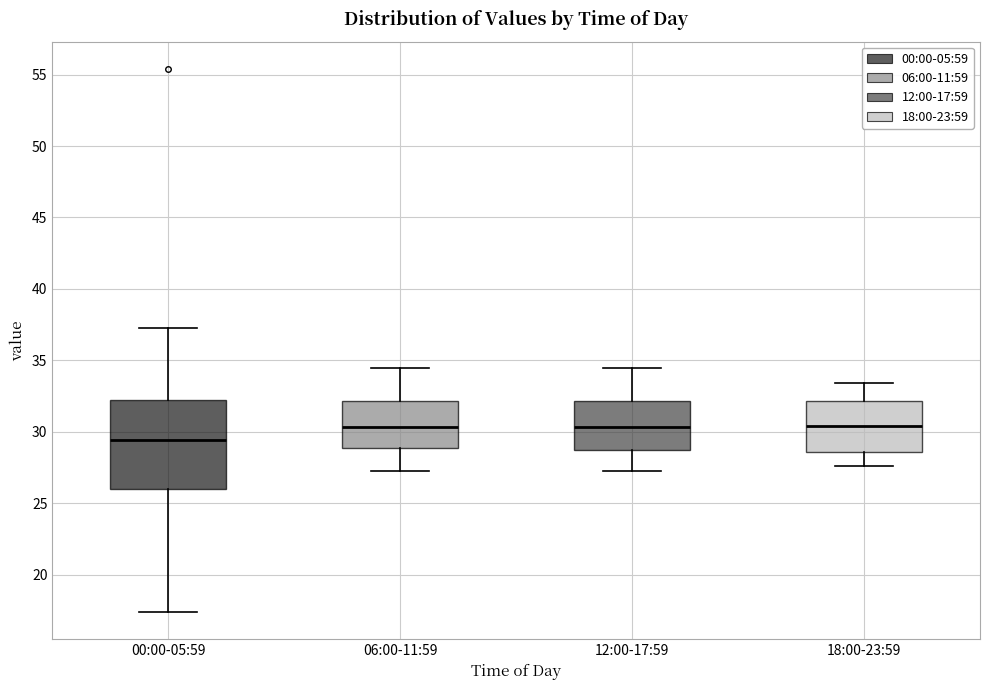

Reading left to right, transcribe this box plot: for each box, give where its median line is, the range the box spans, and where its two whiskers end, as read against the y-axis. The values are not printed on the chart, so give them approximately, as read against the axis.

00:00-05:59: median 29.5, box 26.0 to 32.0, whiskers 17.5 to 37.5
06:00-11:59: median 30.5, box 29.0 to 32.0, whiskers 27.5 to 34.5
12:00-17:59: median 30.5, box 29.0 to 32.0, whiskers 27.5 to 34.5
18:00-23:59: median 30.5, box 28.5 to 32.0, whiskers 27.5 to 33.5